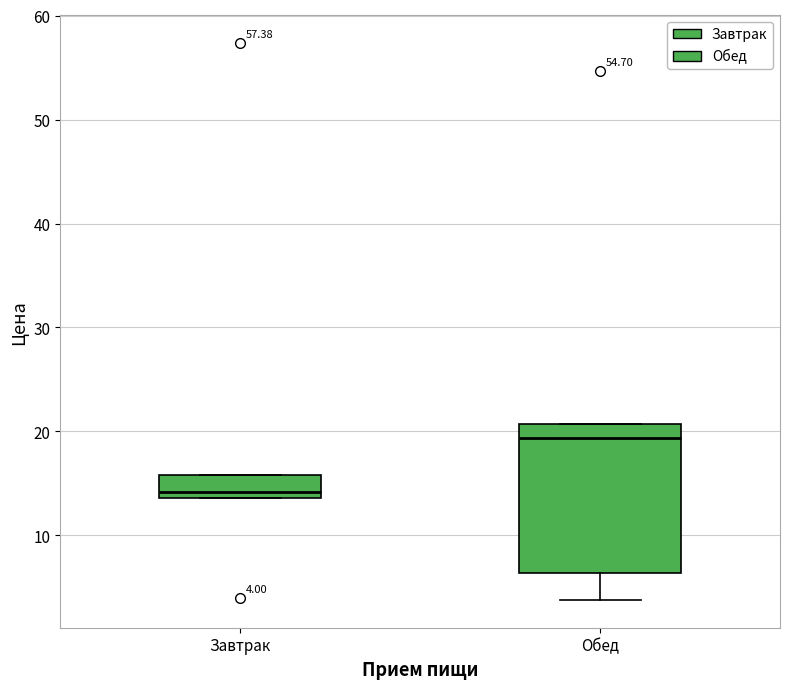

Which box's median line is the highest?

Обед